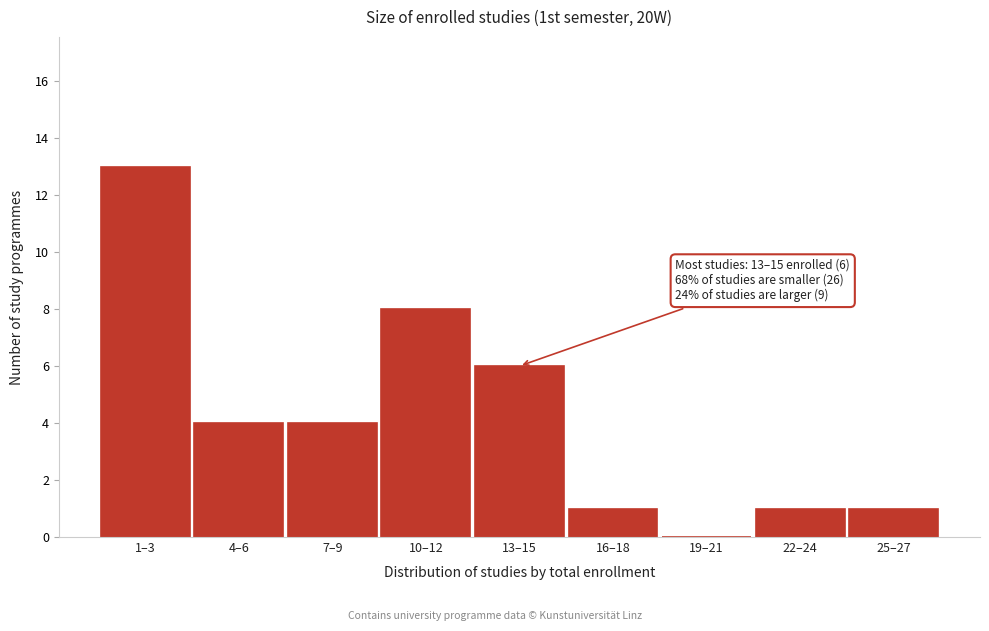

Reading left to right, transcribe all the data shown in this chart.

1–3=13	4–6=4	7–9=4	10–12=8	13–15=6	16–18=1	19–21=0	22–24=1	25–27=1